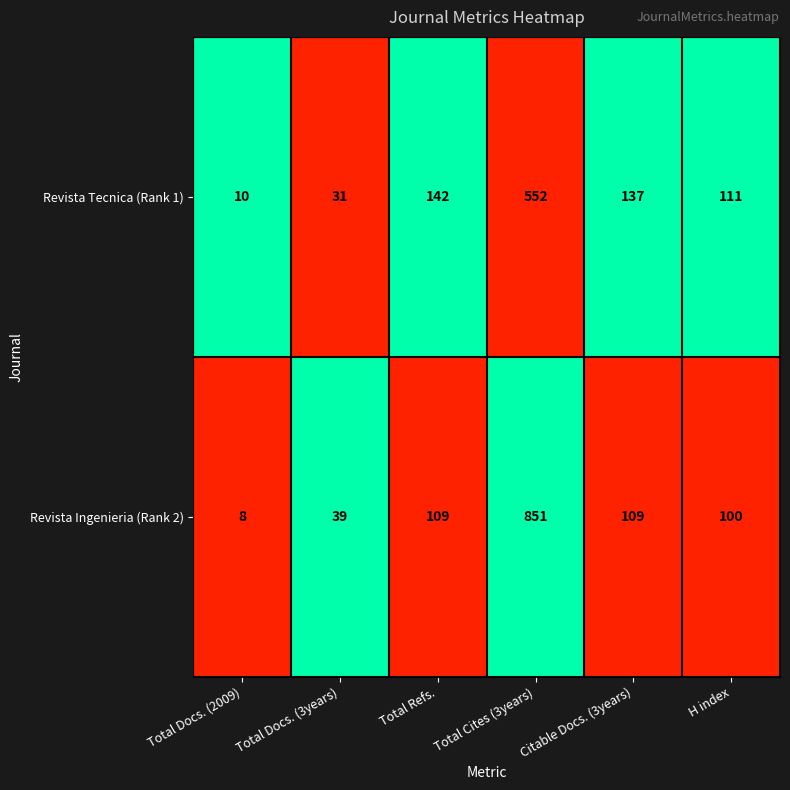

What is the total value across all series at Total Docs. (3years)?

70